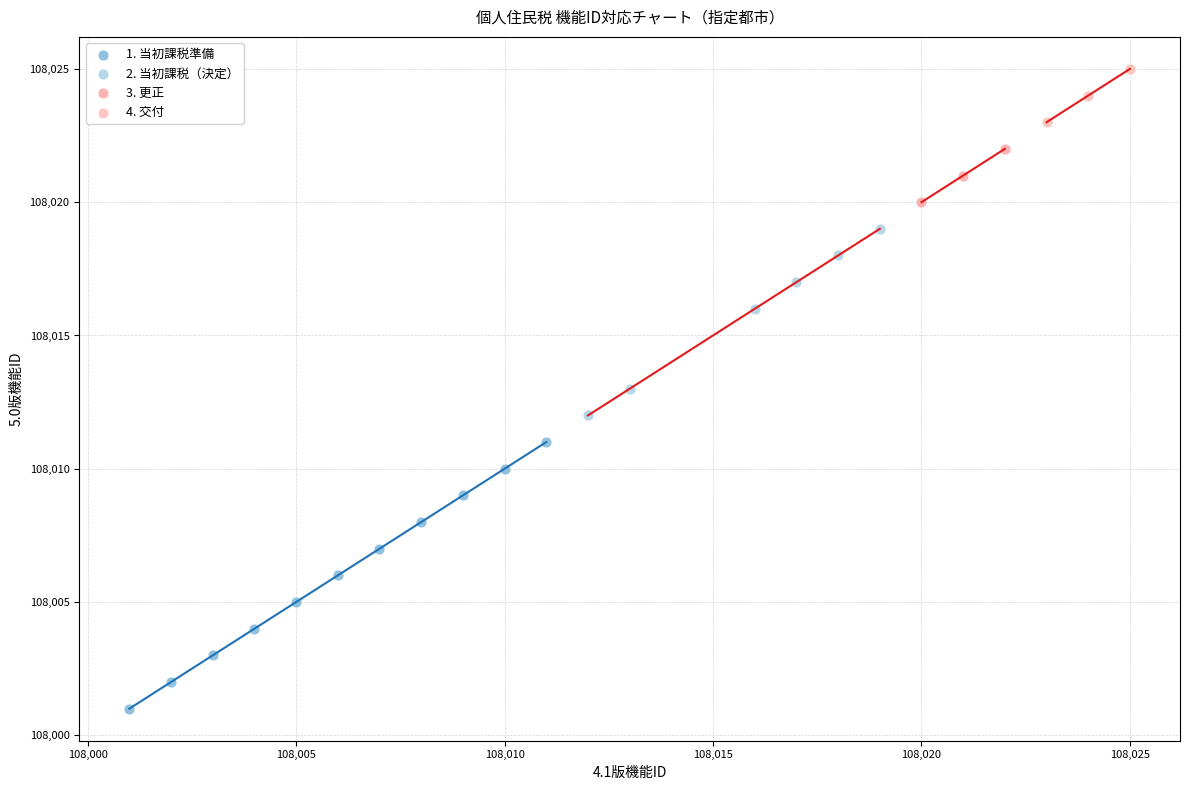

Which series reaches the minimum Y coordinate?

1. 当初課税準備